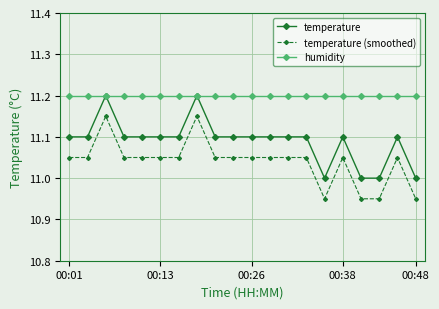

What is the maximum value shown in the chart?

11.2